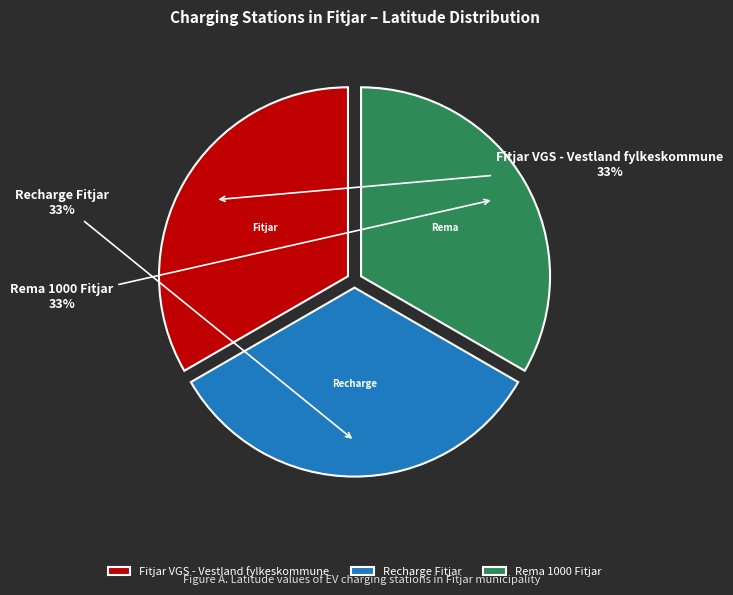

To the nearest percent, what is the combined percentage of Recharge Fitjar and Rema 1000 Fitjar?

67%